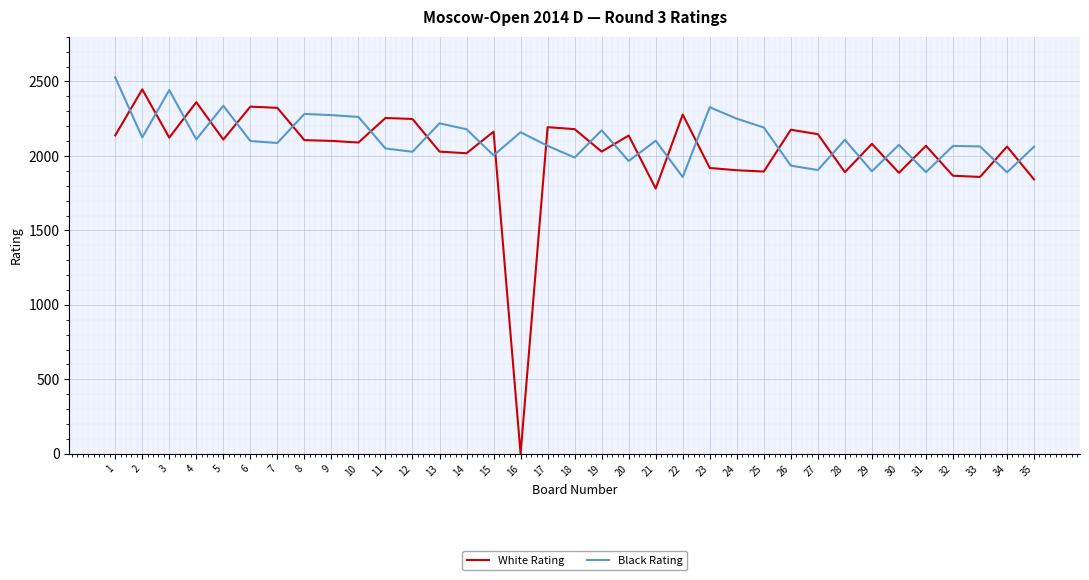

What is the total value across all series at 9?

4375